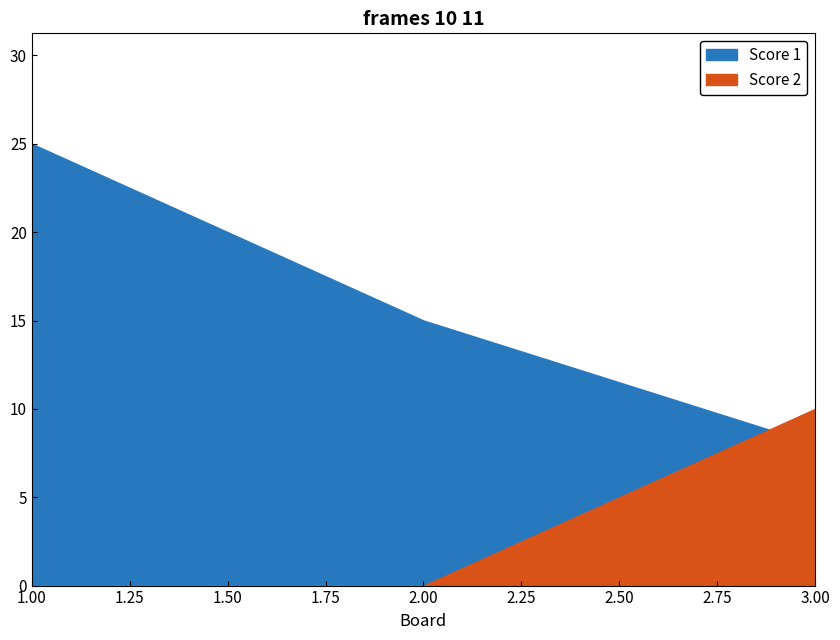

Which category has the lowest value across all series?

1